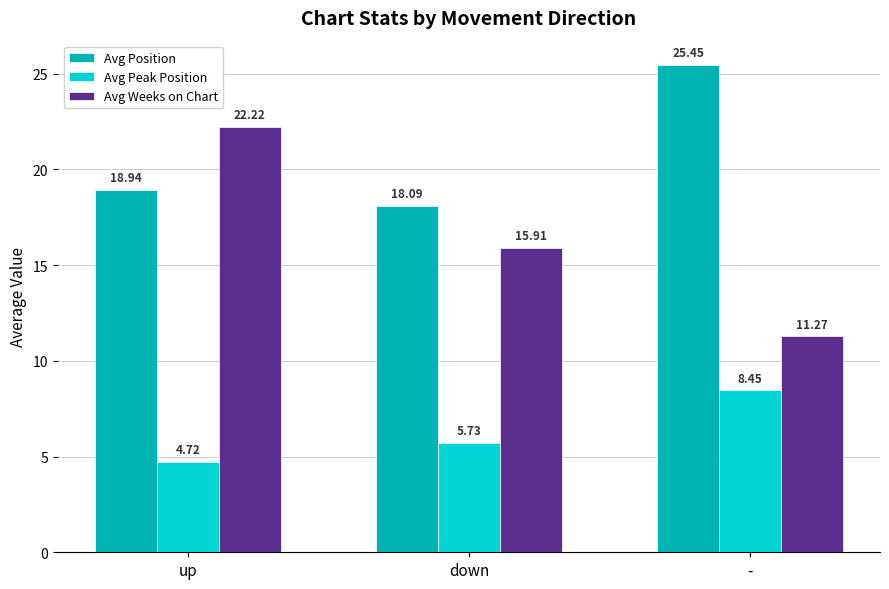

Rank the categories by Avg Weeks on Chart value from lowest to highest.

-, down, up